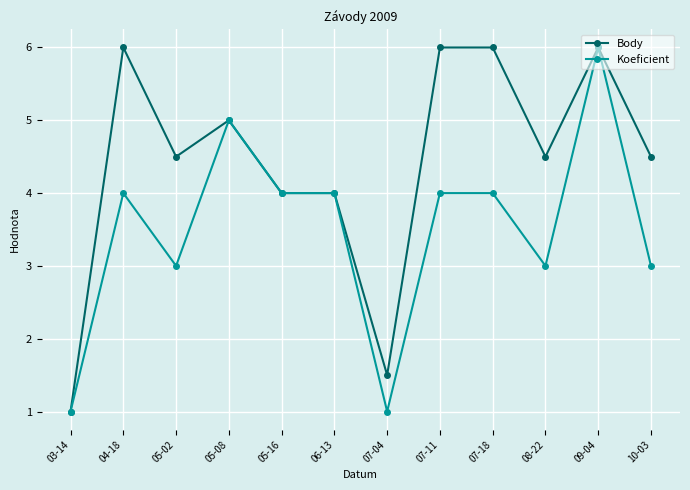

What is the maximum value for Body?

6.0